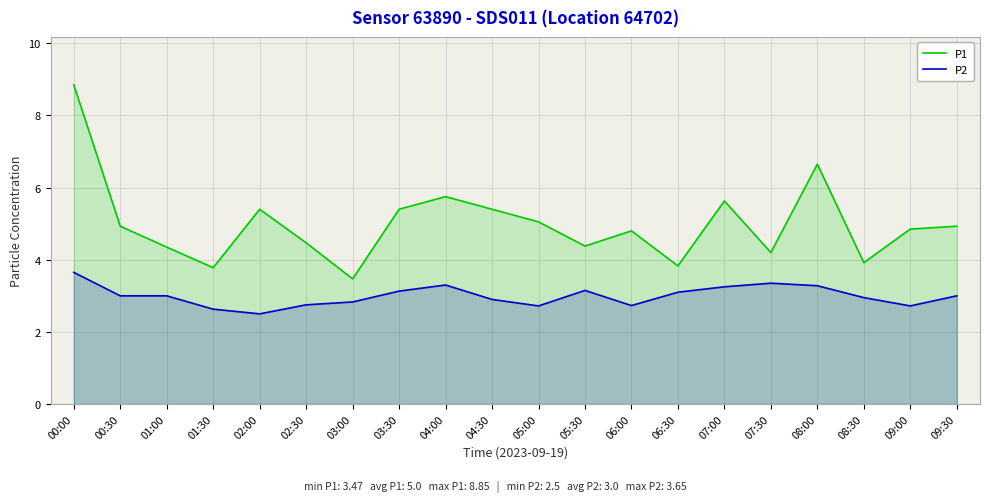

In P1, how many points are lower than both neighbors (excluding endpoints)?

6